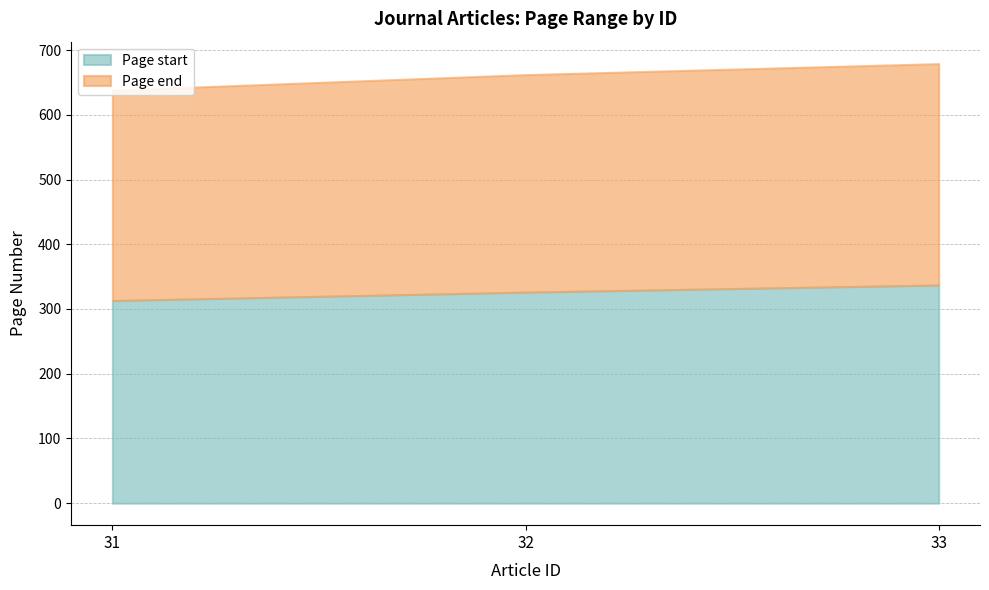

What is the difference between the highest and lowest values at 32?

336